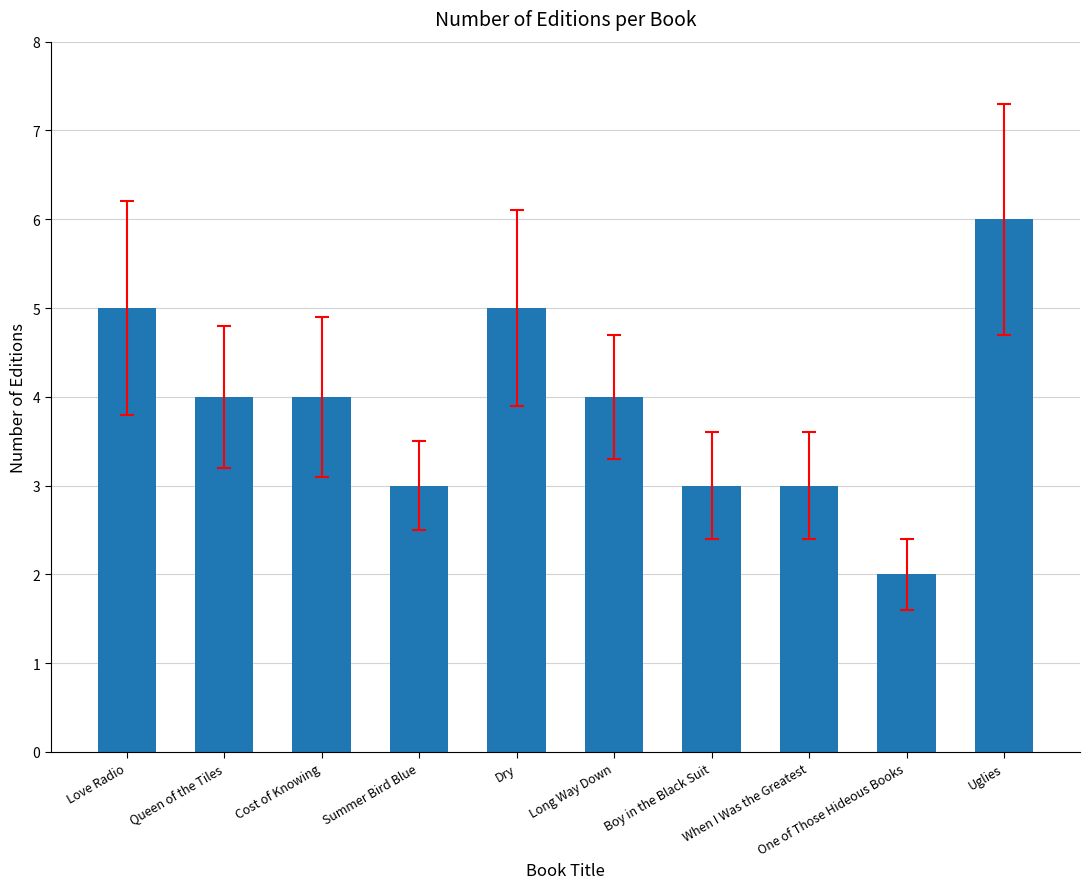

What is the label of the 8th bar from the left?

When I Was the Greatest